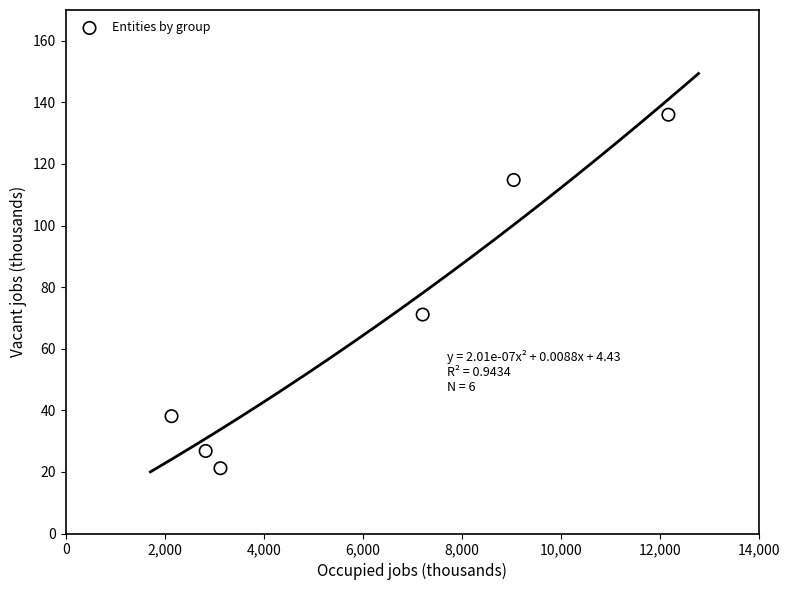

What Y value in the scatter plot is closest to 78?

71.1